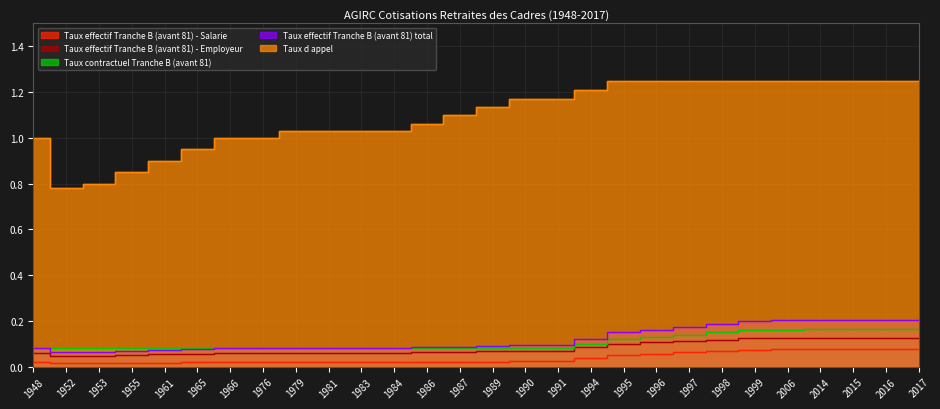

The Taux d appel series shows 1.2 at 2016. True or false?

True